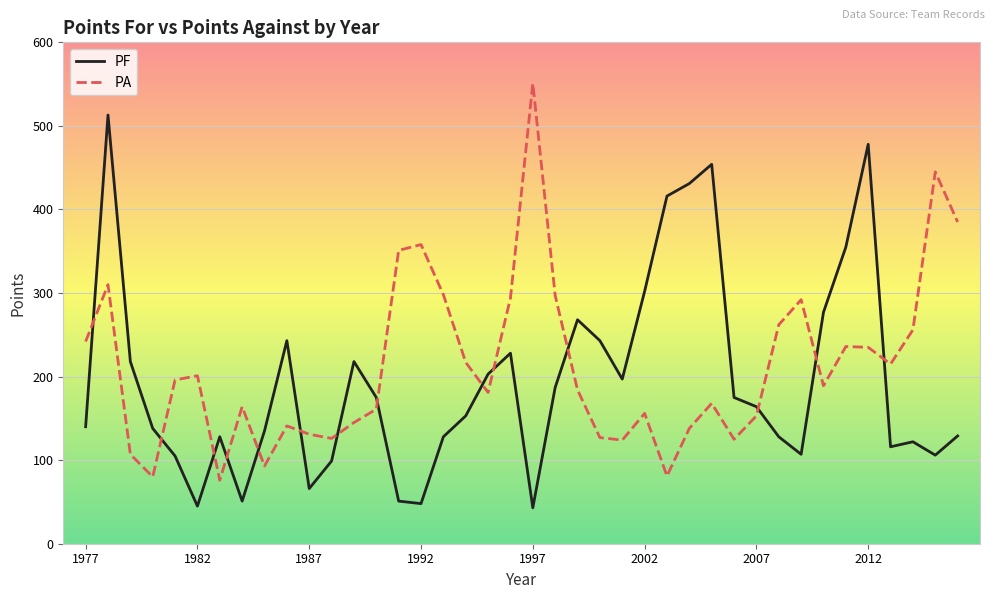

Does the chart have visible grid lines?

Yes